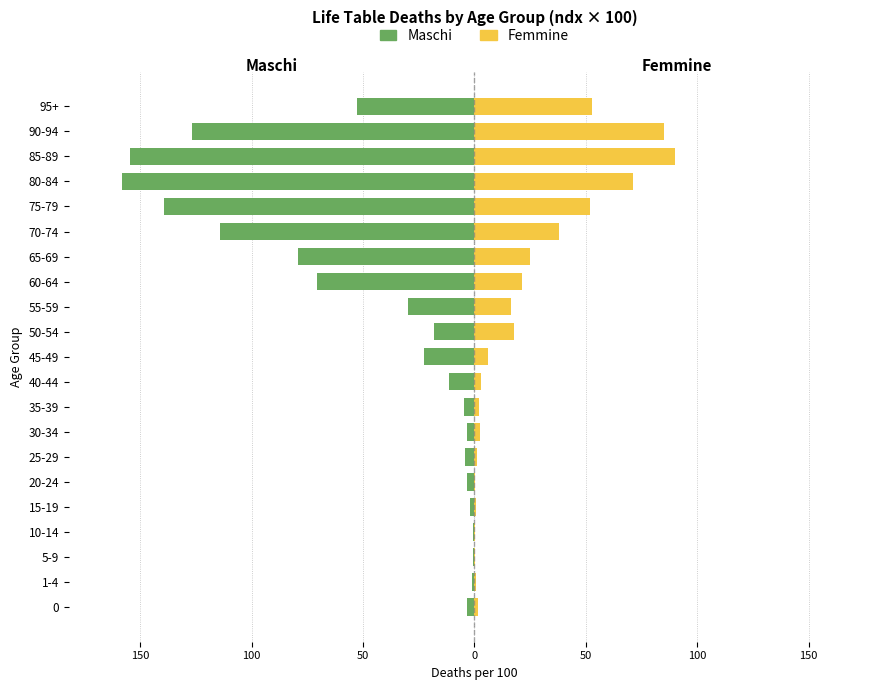

The Maschi series shows -0.6 at 15-19. True or false?

False